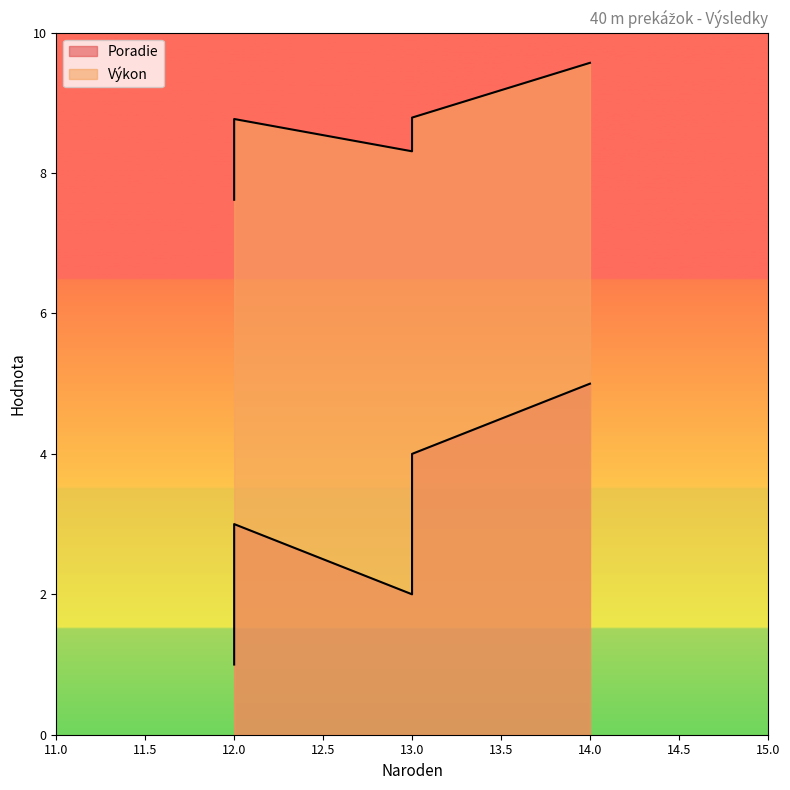

What is the approximate value of Výkon at 14?

9.6